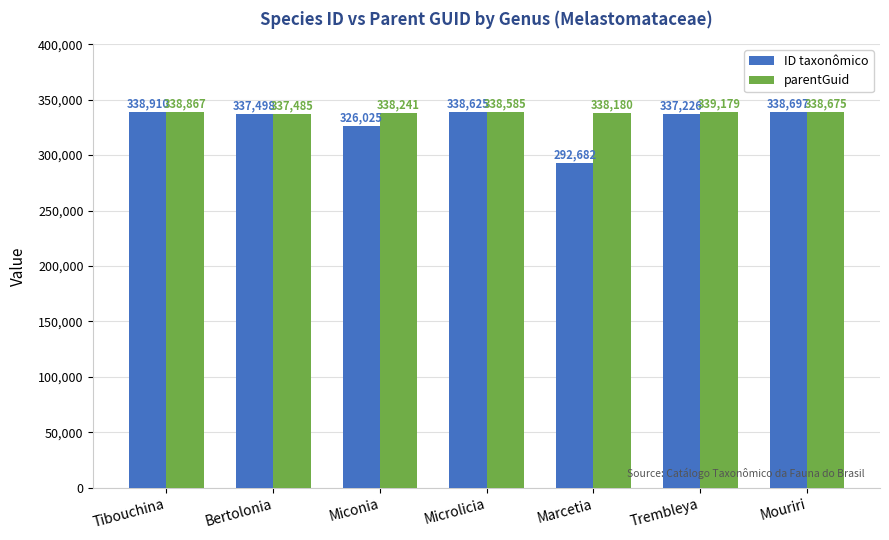

Where is parentGuid nearest to the value 338332?

Miconia